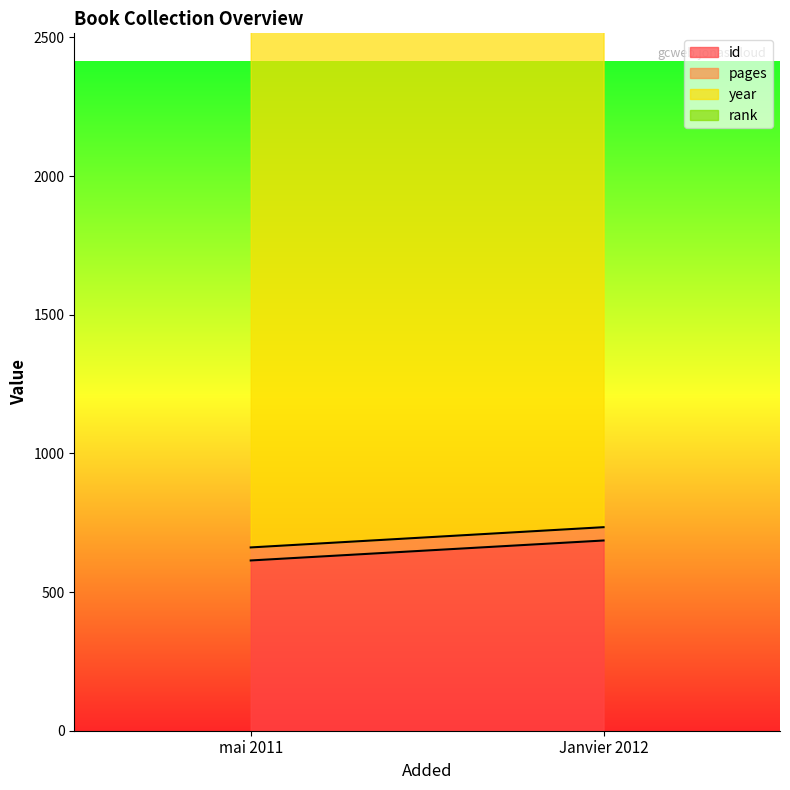

What is the total value across all series at mai 2011?

2673